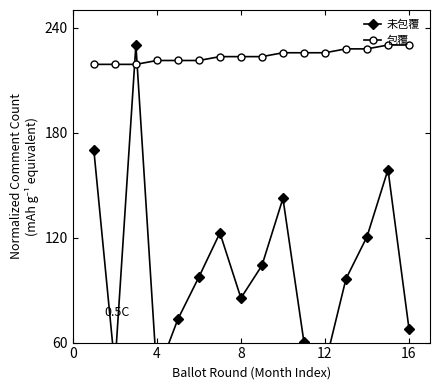

What is the sum of all 未包覆 values?

1663.7